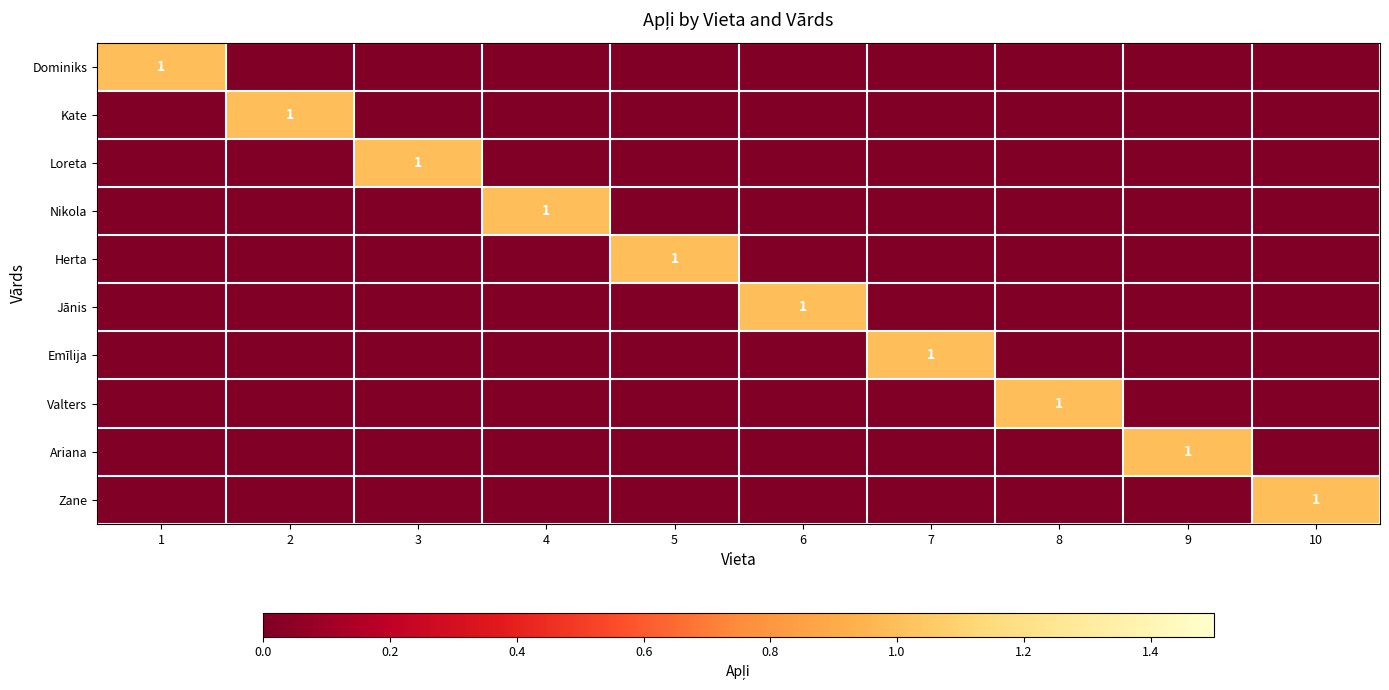

True or false: Dominiks has a value of 0 at 1.

False